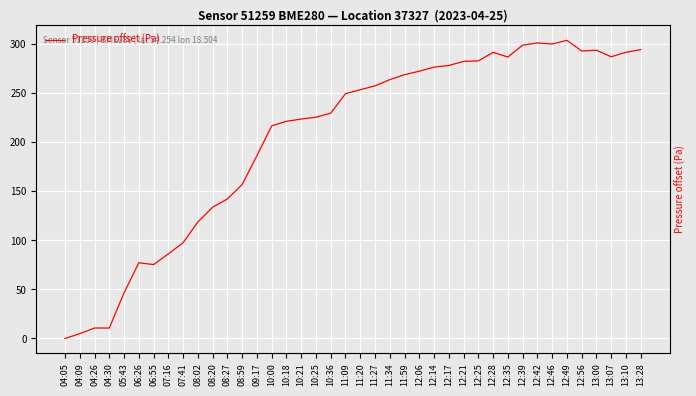

Where is the first local minimum?

04:30